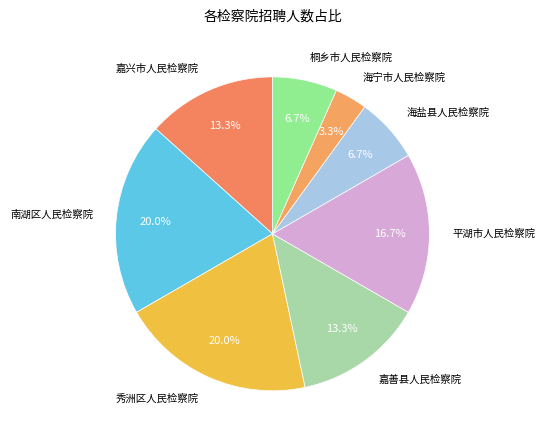

What percentage is NOT represented by 嘉善县人民检察院?

86.7%